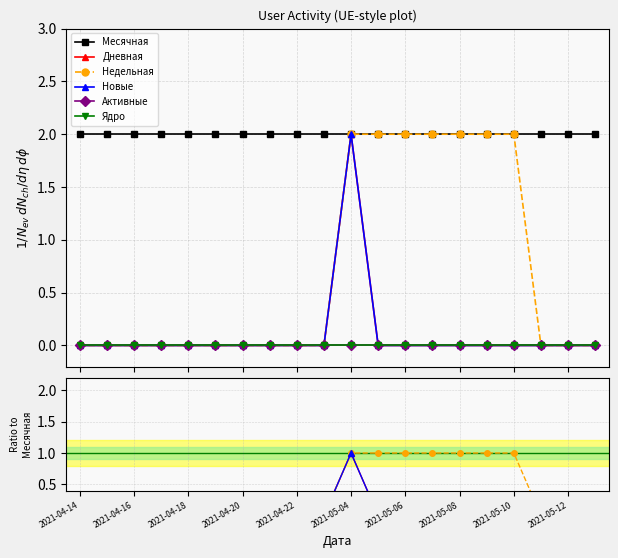

Which series has the largest total across all categories?

Месячная